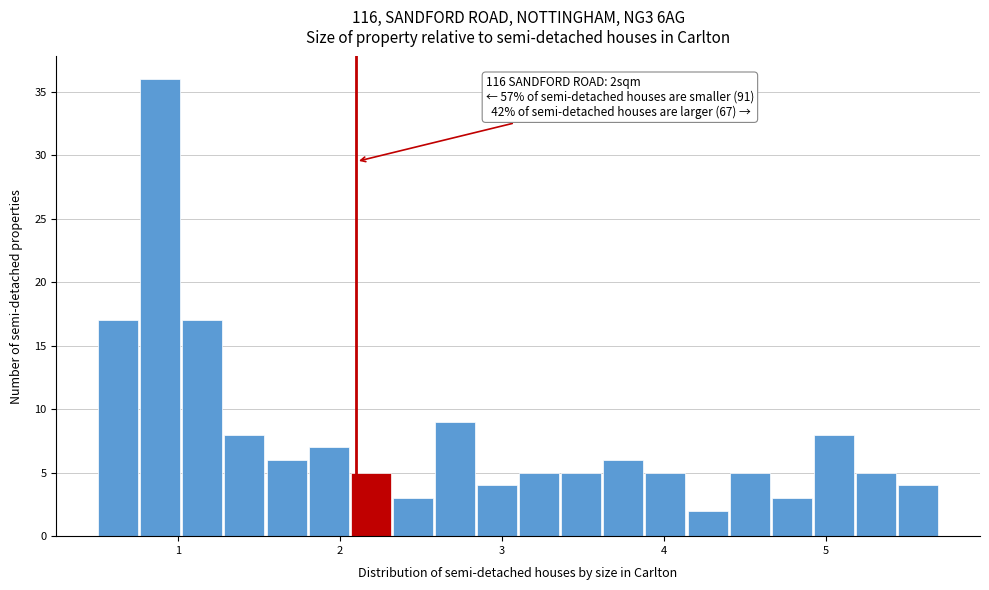

Read against the x-axis, roughly where is the centre of the tallest bar?

0.9